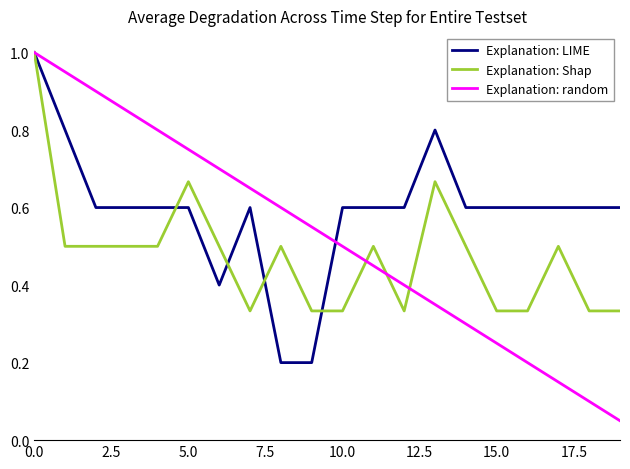

What is the maximum value shown in the chart?

1.0